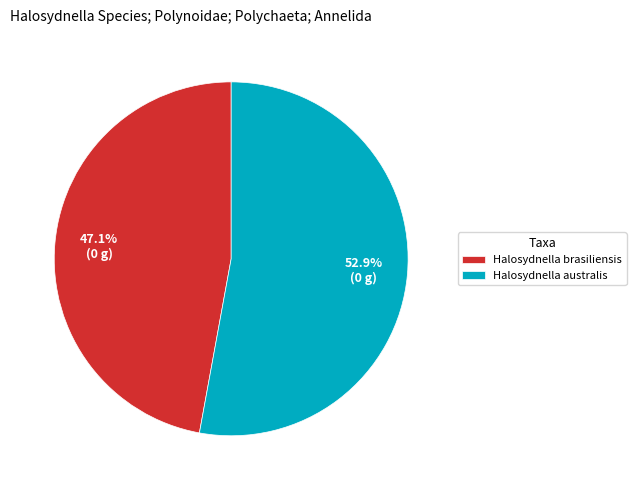

Rank the categories by value from lowest to highest.

Halosydnella brasiliensis, Halosydnella australis